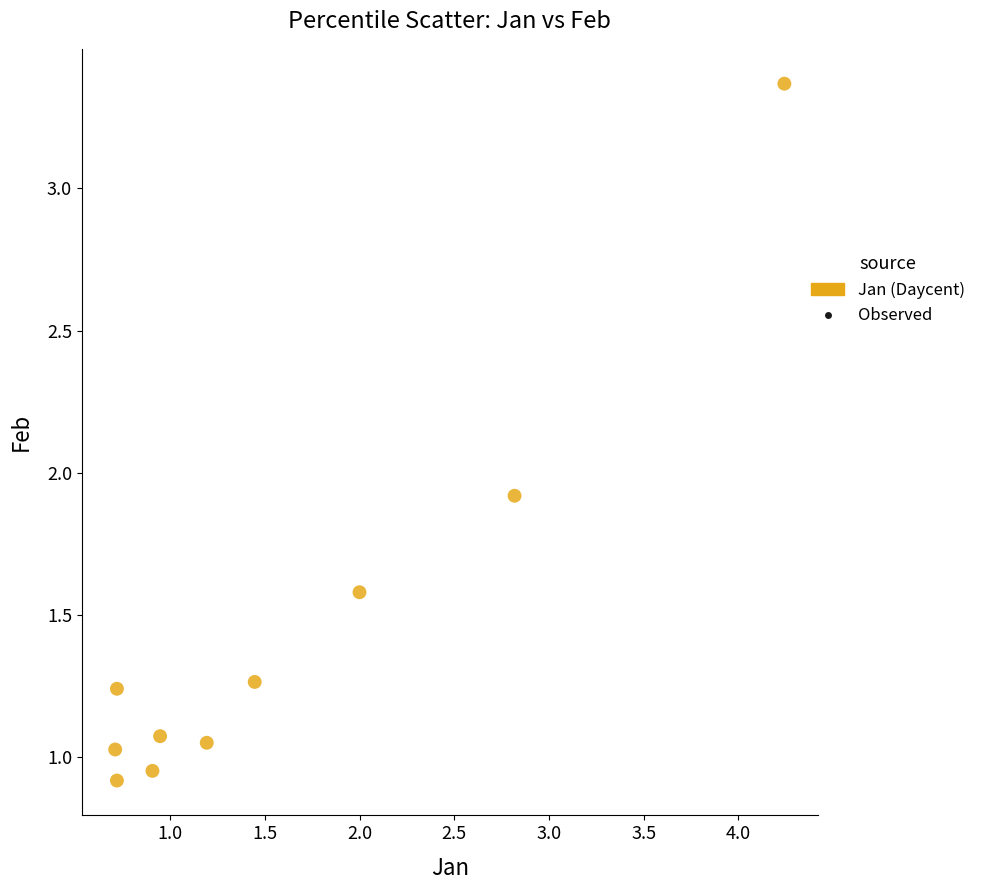

What Y value in the scatter plot is closest to 2?

1.9